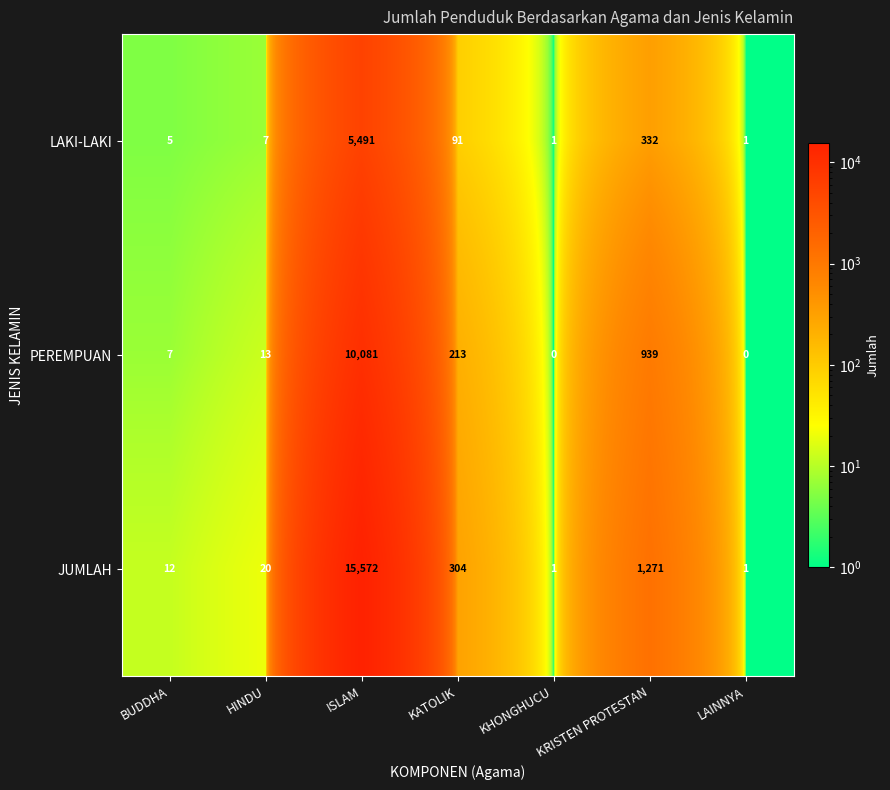

Between KATOLIK and LAINNYA, which series saw the biggest shift?

JUMLAH